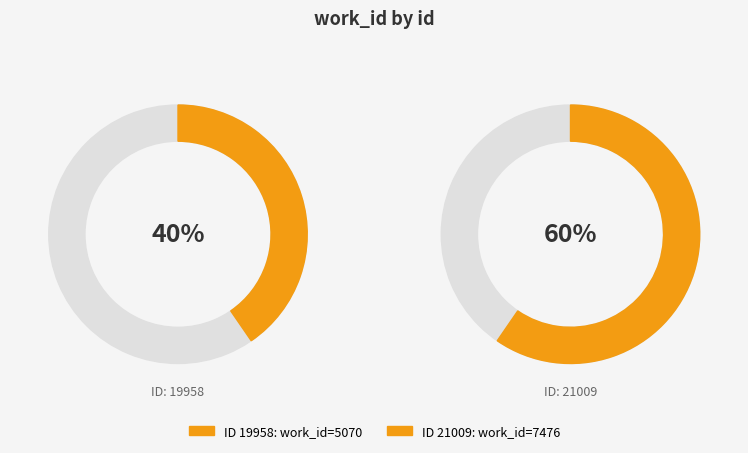

To the nearest percent, what is the average slice percentage?

50%